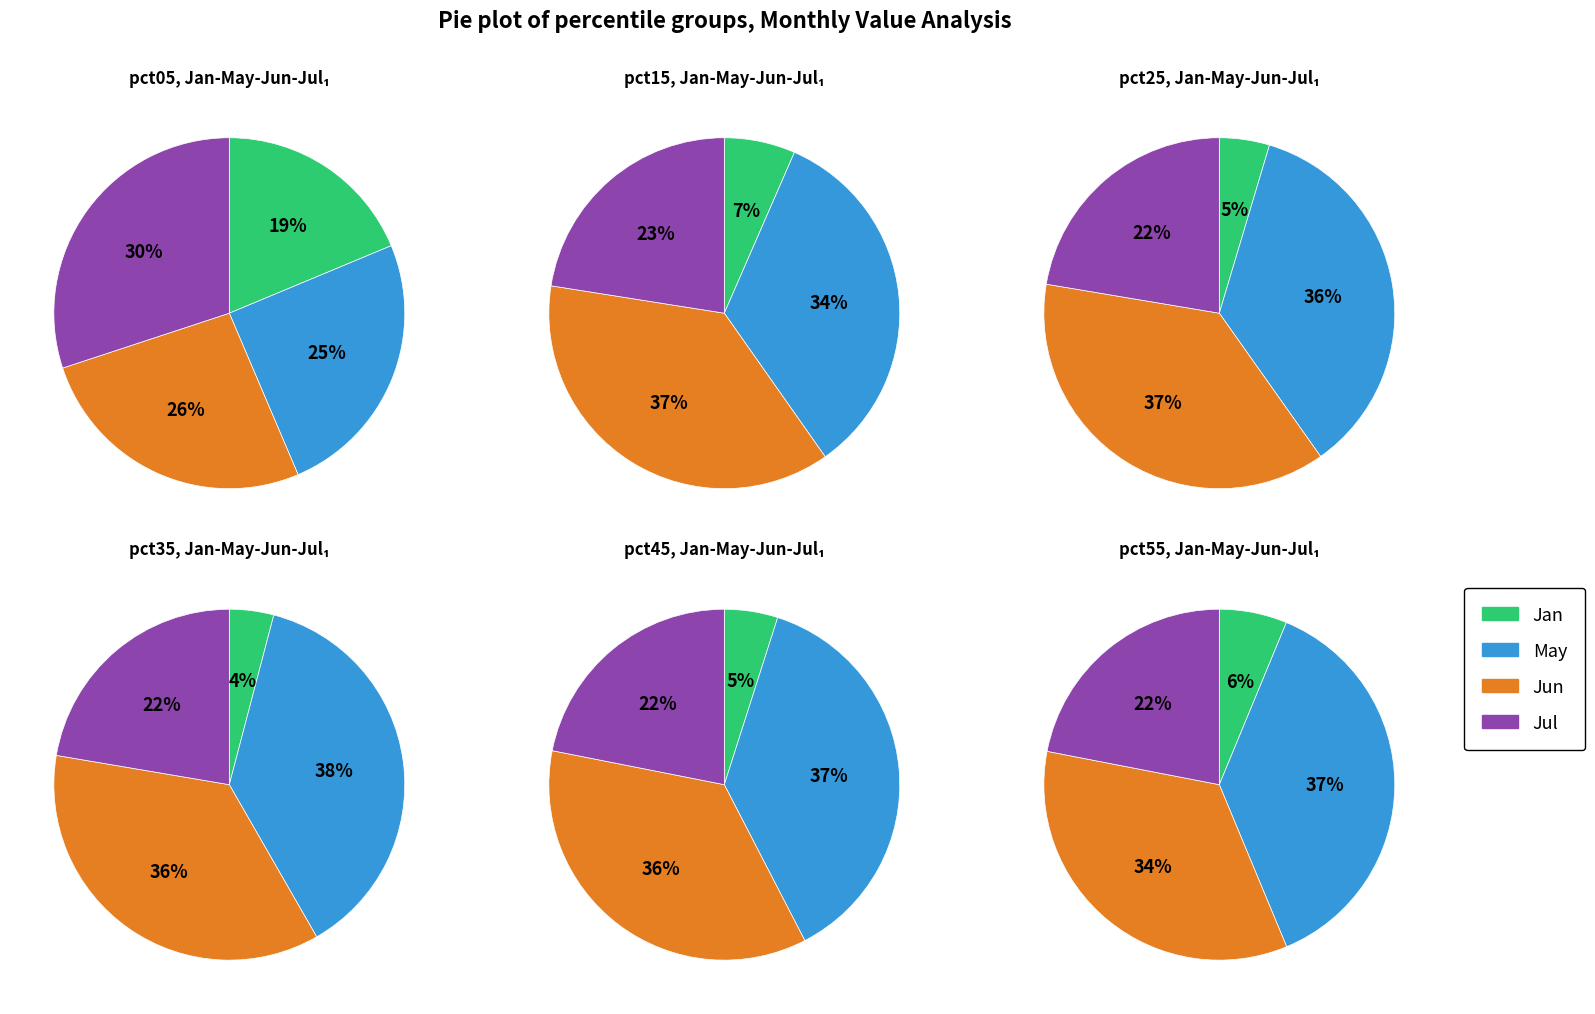

Rank the series at pct05 from highest to lowest value.

Jul, Jun, May, Jan